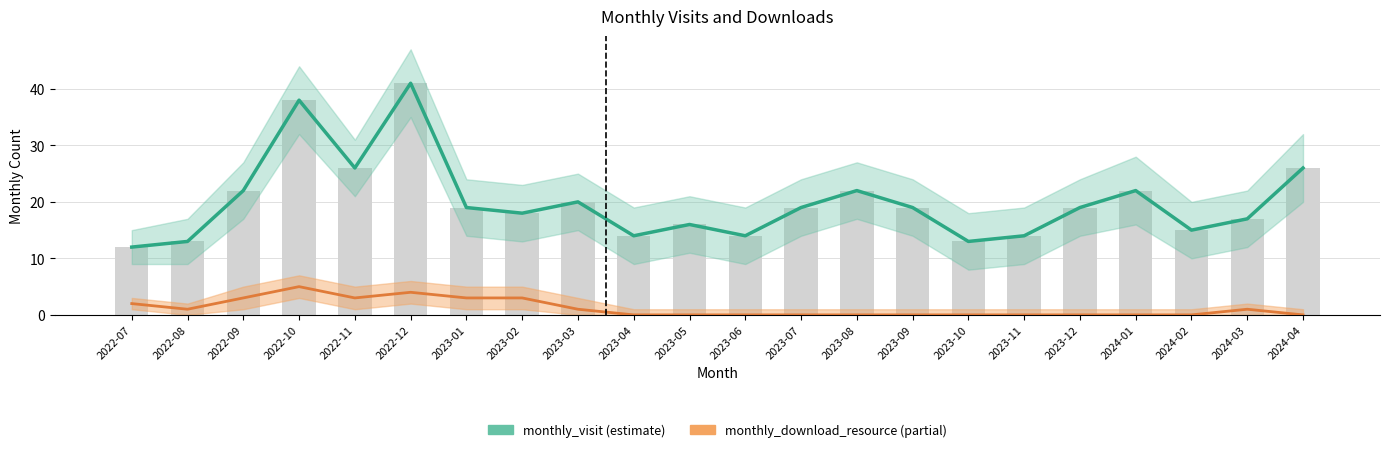

At which label does monthly_download_resource reach its peak?

2022-10